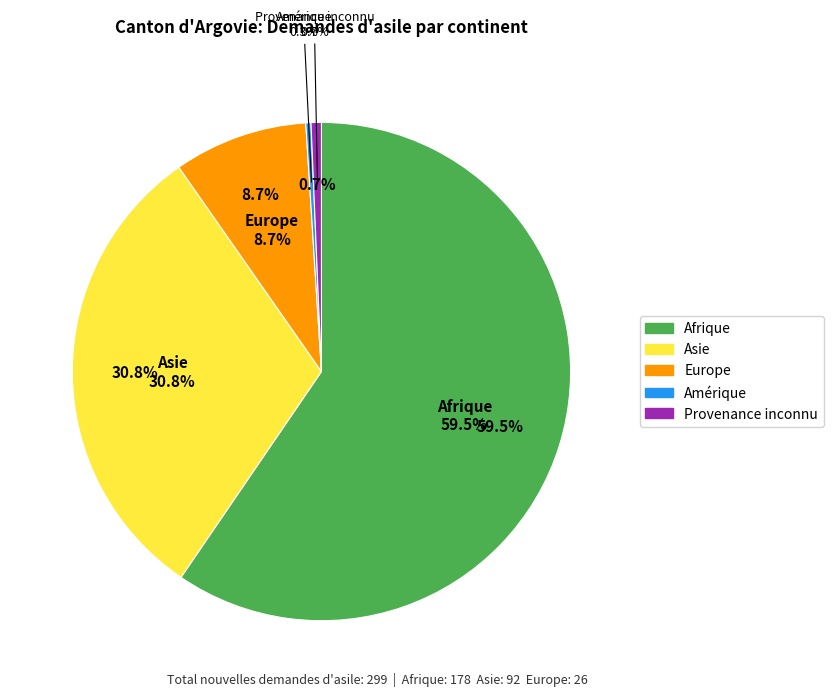

How many segments does this pie chart have?

5